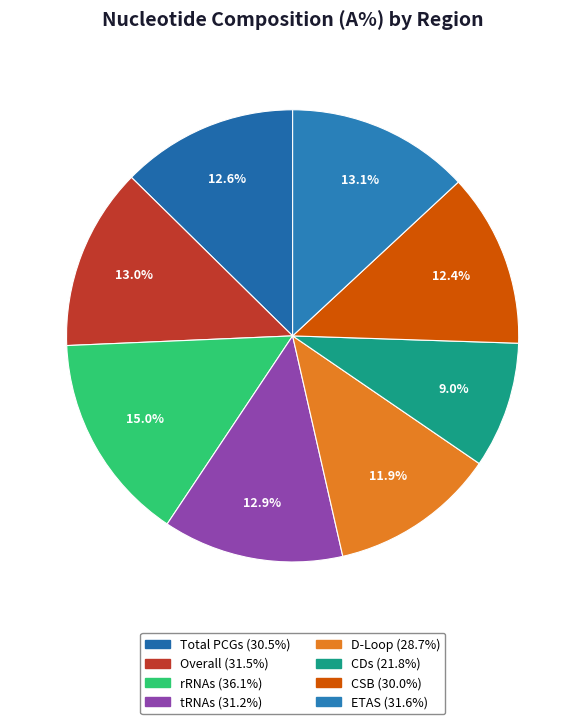

What percentage is the CDs slice, to the nearest percent?

9%